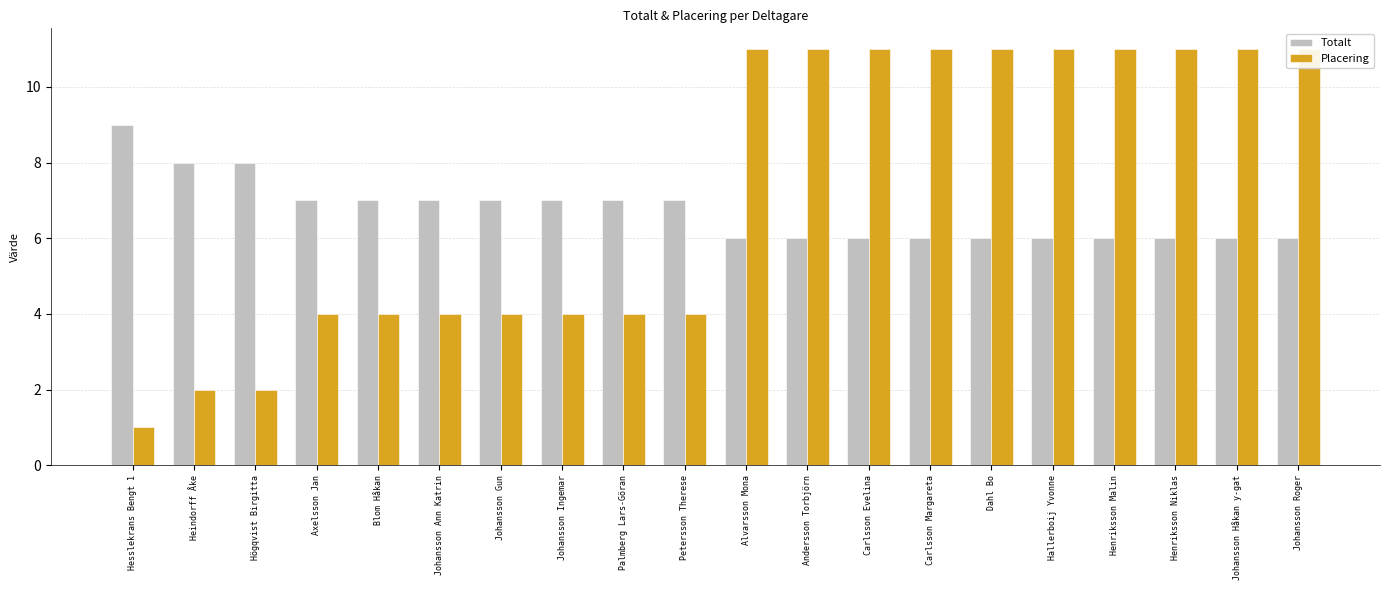

What is the difference between the highest and lowest values at Carlsson Evelina?

5